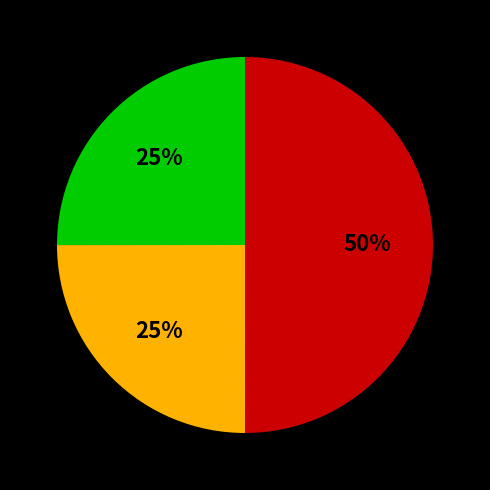

To the nearest percent, what is the average slice percentage?

33%